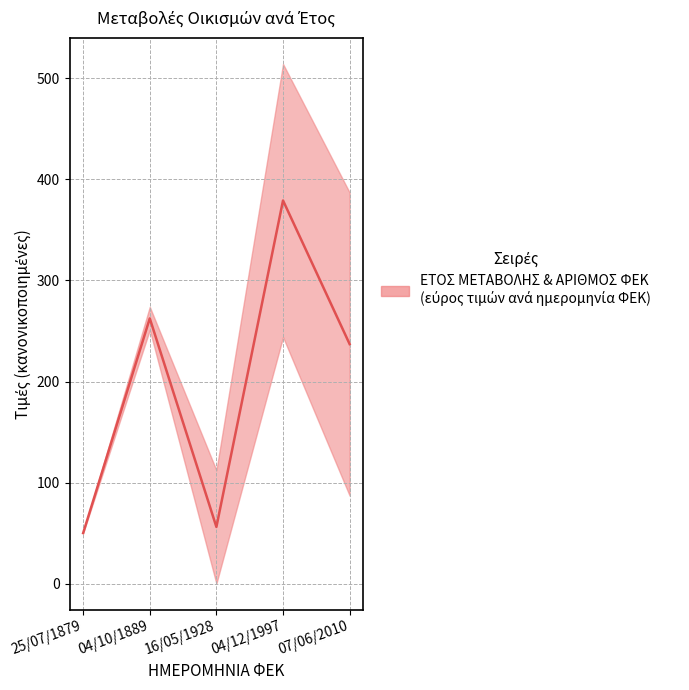

How many points are higher than both their immediate neighbors (excluding endpoints)?

2